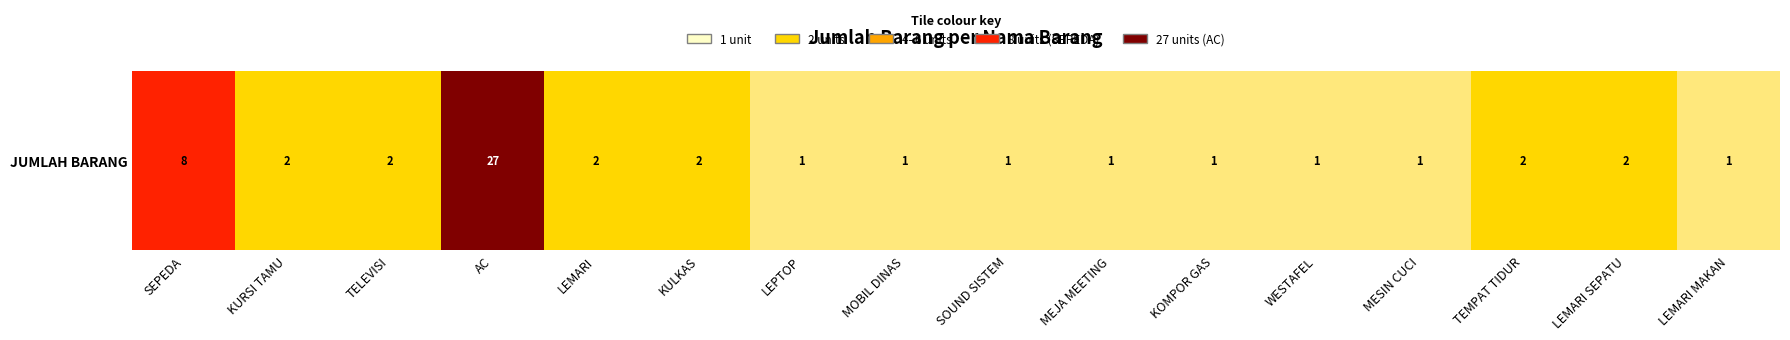

List the labels in order of value, largest first.

AC, SEPEDA, KURSI TAMU, TELEVISI, LEMARI, KULKAS, TEMPAT TIDUR, LEMARI SEPATU, LEPTOP, MOBIL DINAS, SOUND SISTEM, MEJA MEETING, KOMPOR GAS, WESTAFEL, MESIN CUCI, LEMARI MAKAN